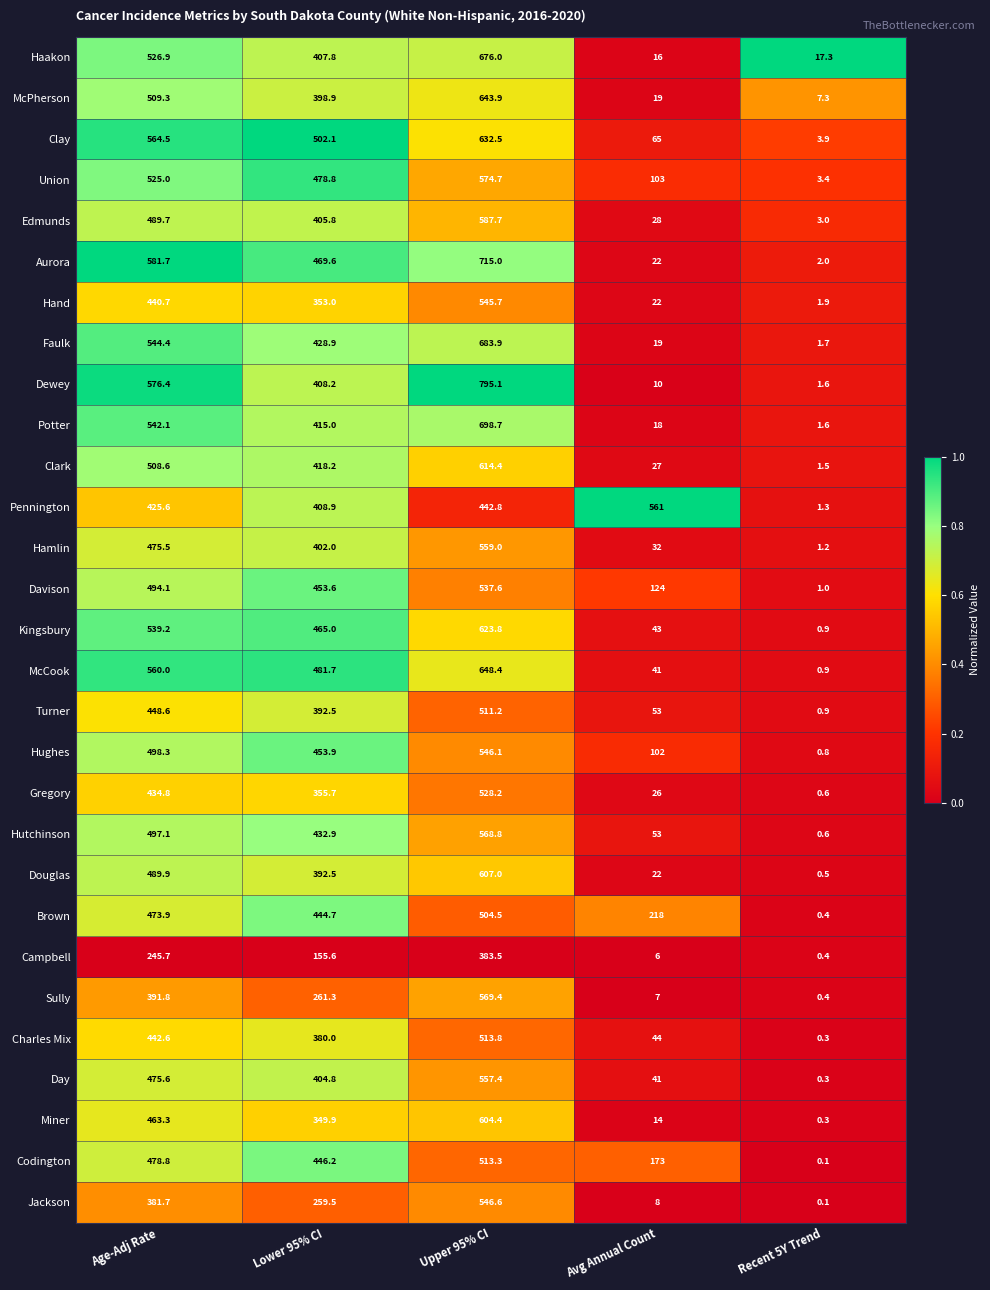

Between Age-Adj Rate and Avg Annual Count, which series saw the biggest shift?

Dewey